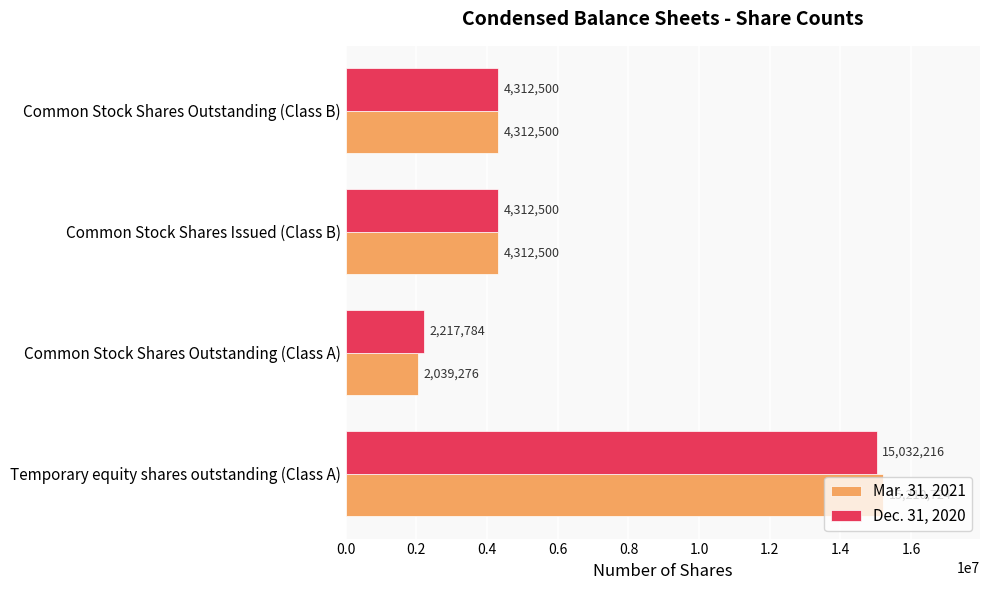

What is the difference between the highest and lowest values at Temporary equity shares outstanding (Class A)?

178508